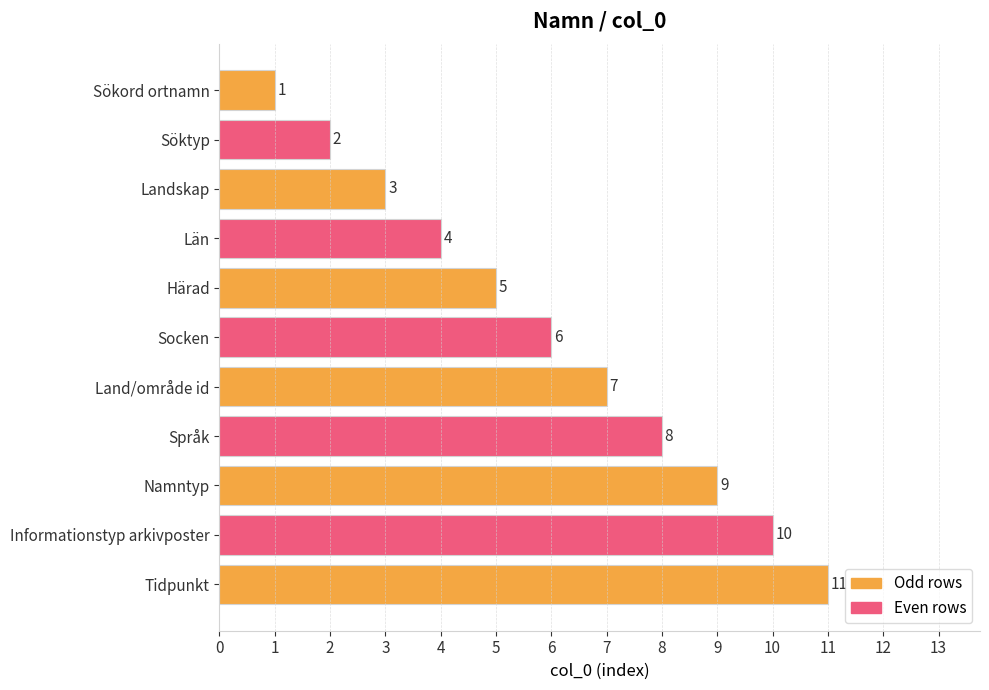

Is it true that the value at Härad is 5?

True